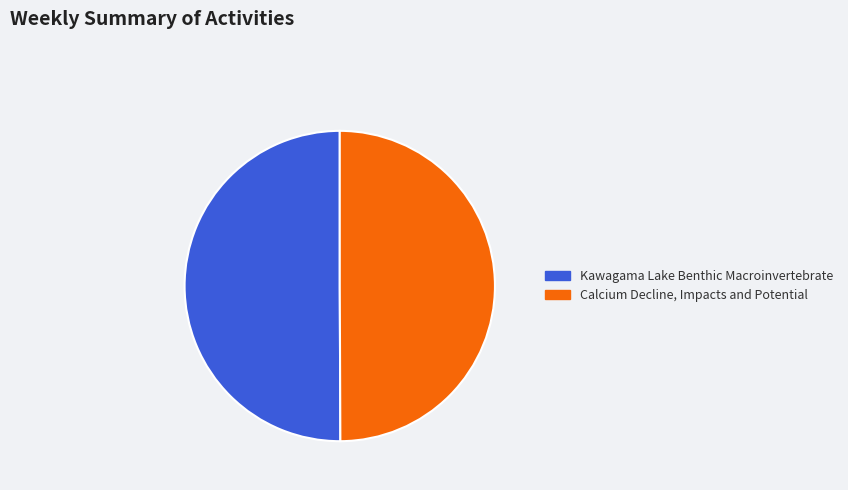

The Kawagama Lake Benthic Macroinvertebrate slice represents 50% of the pie. True or false?

True